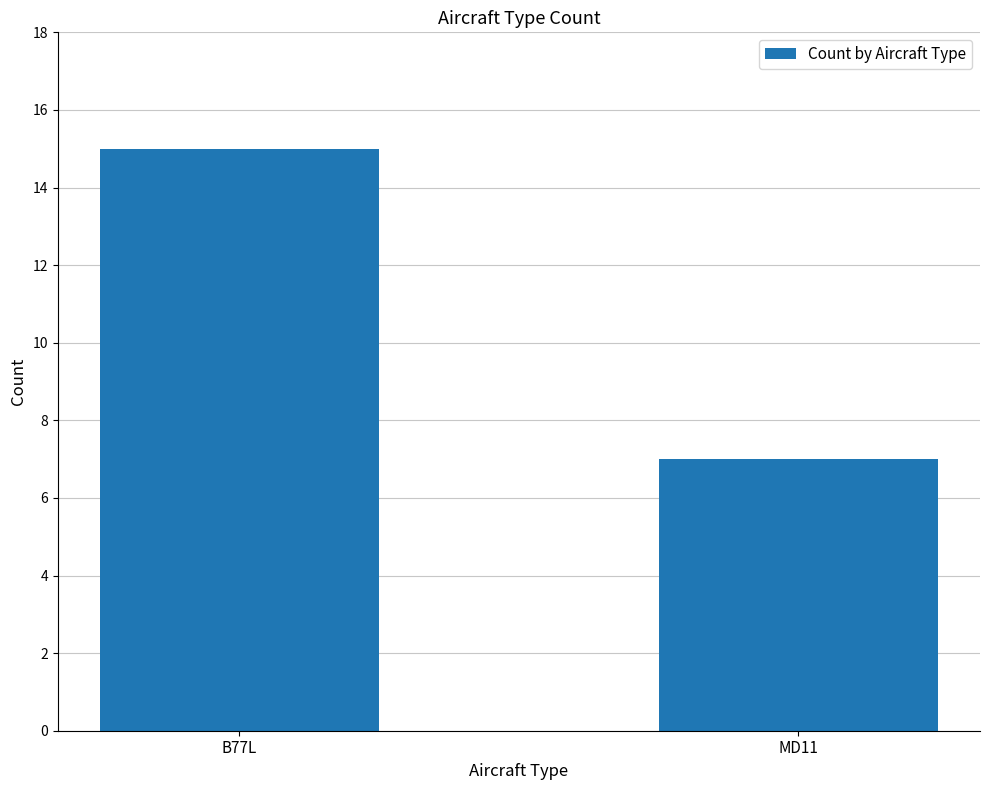

Is it true that the value at MD11 is 12?

False